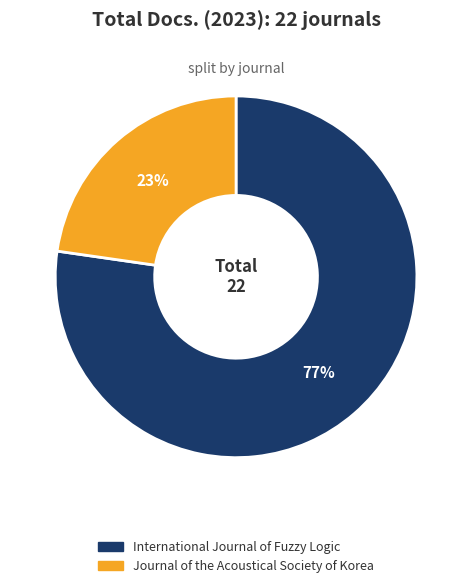

The Journal of the Acoustical Society of Korea slice represents 23% of the pie. True or false?

True